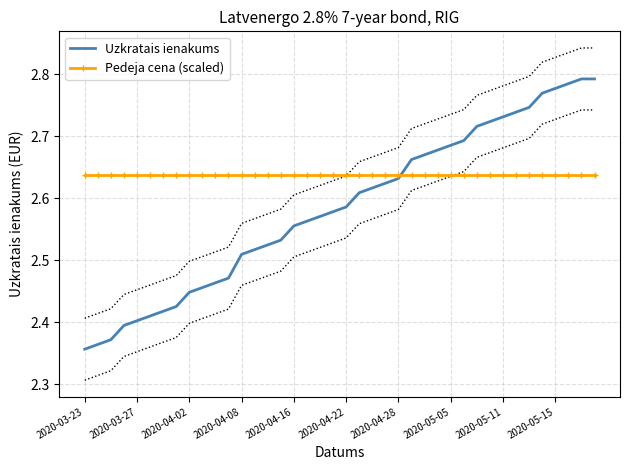

Which series has the largest range (max minus min)?

Uzkratais ienakums